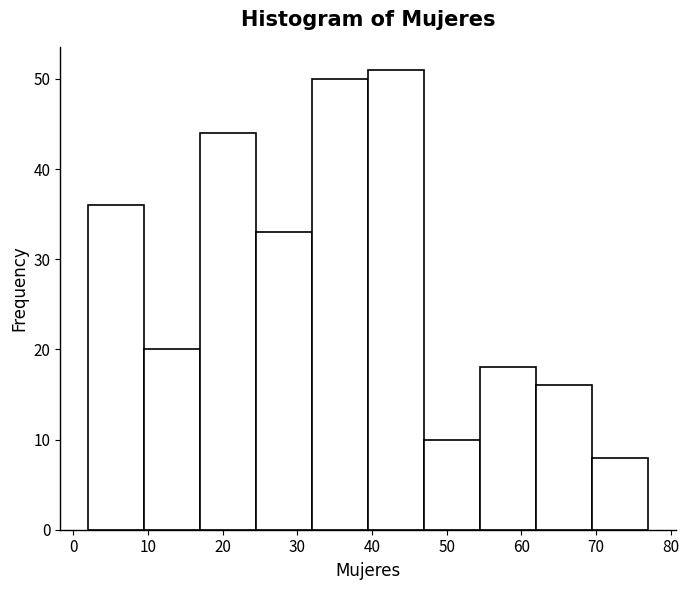

Reading left to right, list every bar in this chart as the range it spans on the x-axis followed by its height. Neither the bar edges nor the heights are printed on the chart, so give them approximately, as read against the axes.

2.0 to 9.5: 36
9.5 to 17.0: 20
17.0 to 24.5: 44
24.5 to 32.0: 33
32.0 to 39.5: 50
39.5 to 47.0: 51
47.0 to 54.5: 10
54.5 to 62.0: 18
62.0 to 69.5: 16
69.5 to 77.0: 8